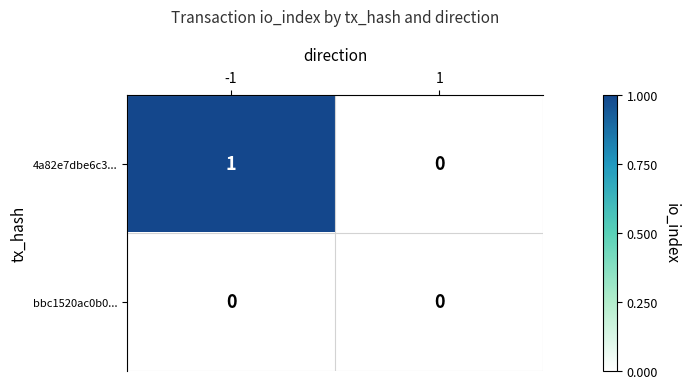

Reading left to right, extract all data points from this chart.

4a82e7dbe6c3...: 1	0
bbc1520ac0b0...: 0	0